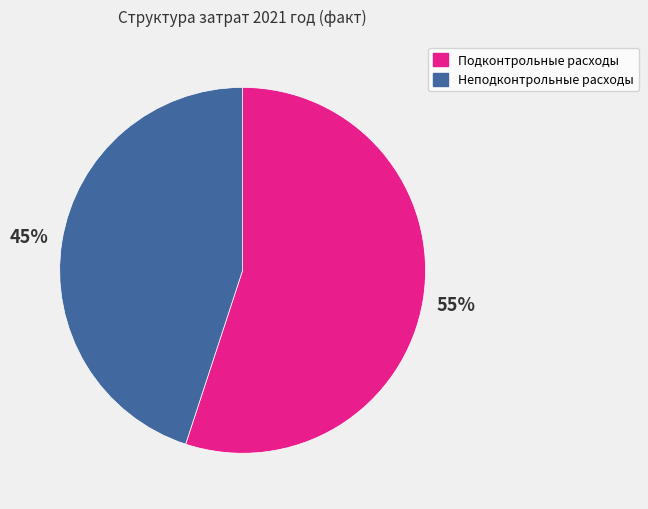

True or false: Неподконтрольные расходы accounts for 36% of the total.

False